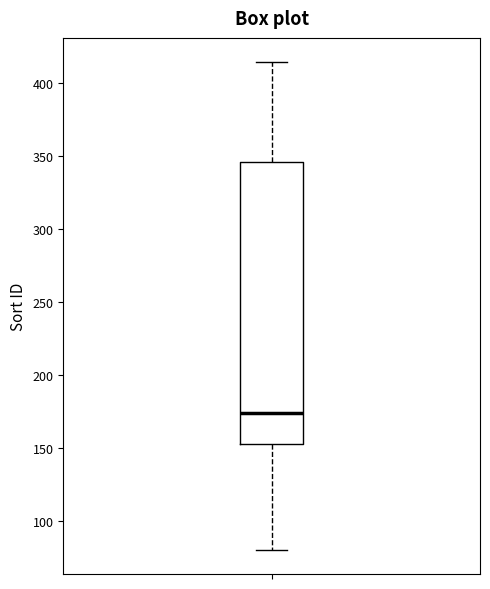

Read this box plot against the y-axis: the position of the median line, the range covered by the box, and the ends of both whiskers. The values are not printed on the chart, so give them approximately, as read against the axis.

median 175, box 155 to 345, whiskers 80 to 415